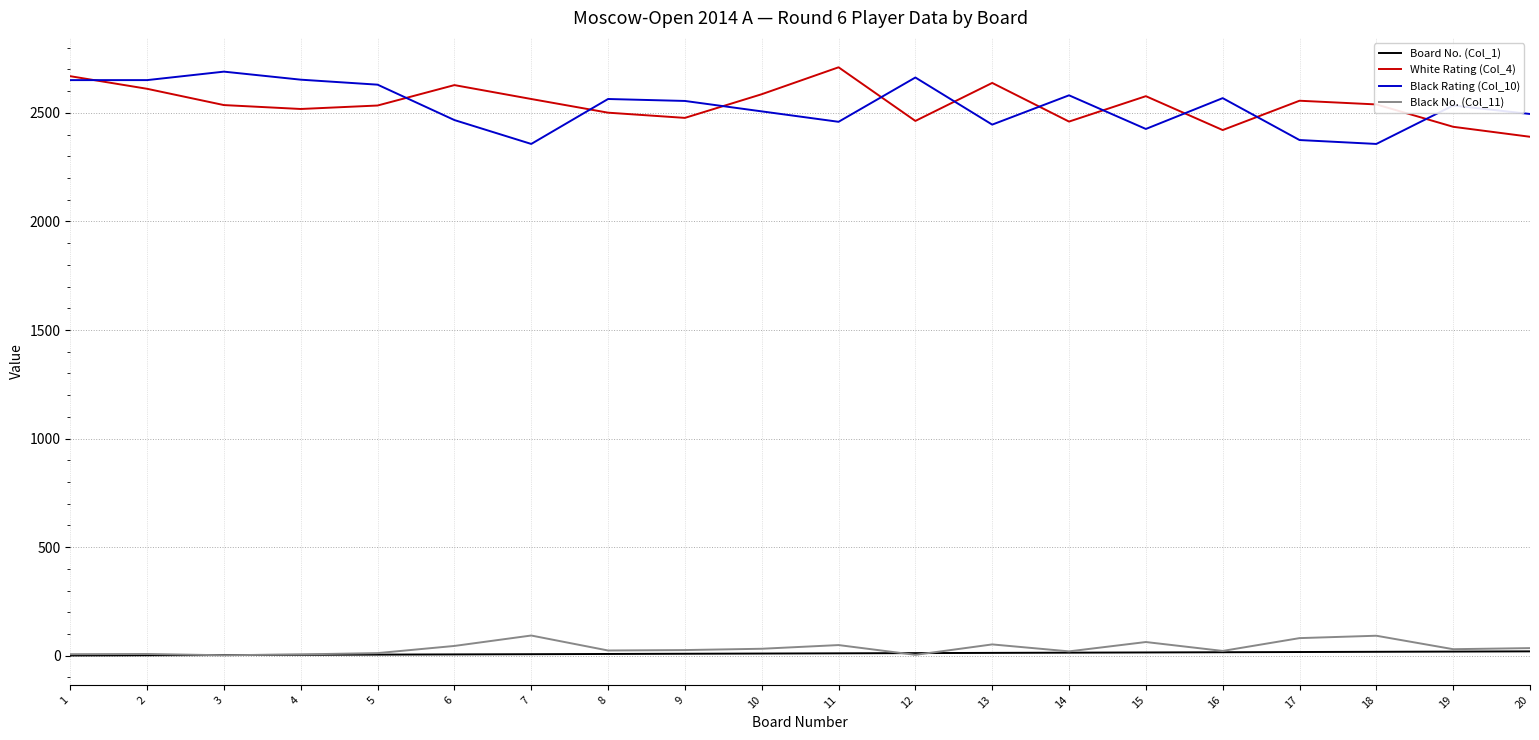

Is the value of Board No. (Col_1) at 5 greater than the value of Black Rating (Col_10) at 14?

No